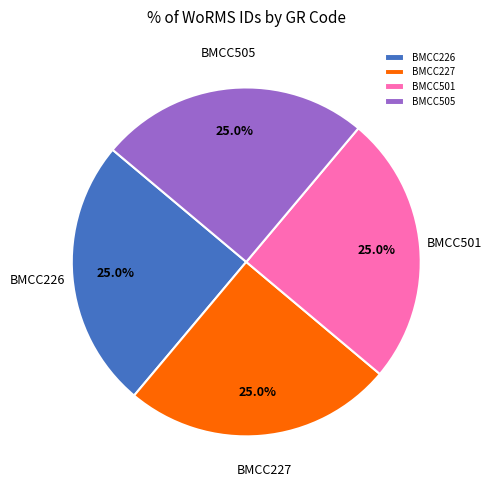

Is it true that BMCC501 is 11% of the pie?

False